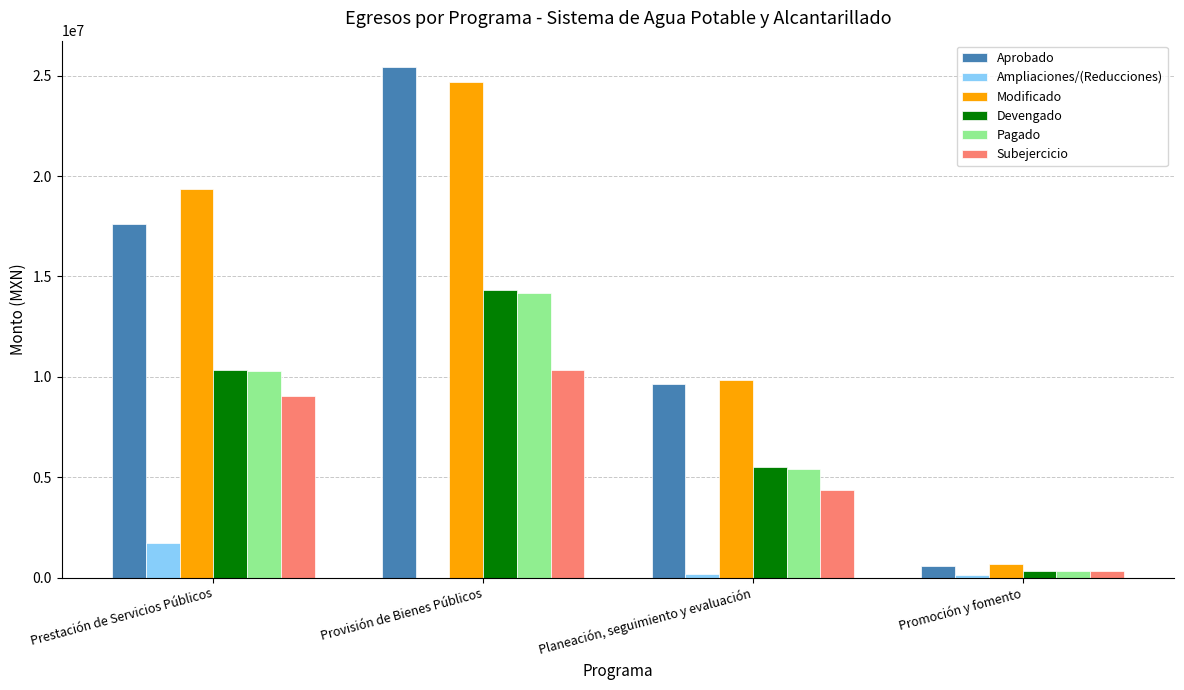

Reading left to right, list all the values displayed in this chart.

Aprobado: 17616283.3	25436662.4	9651347.4	551553.9
Ampliaciones/(Reducciones): 1743979.6	-761698.6	198788.0	125400.0
Modificado: 19360262.9	24674963.8	9850135.4	676953.9
Devengado: 10332695.0	14340554.4	5506120.8	343114.5
Pagado: 10274300.1	14152246.1	5412449.6	342044.5
Subejercicio: 9027567.9	10334409.3	4344014.6	333839.3